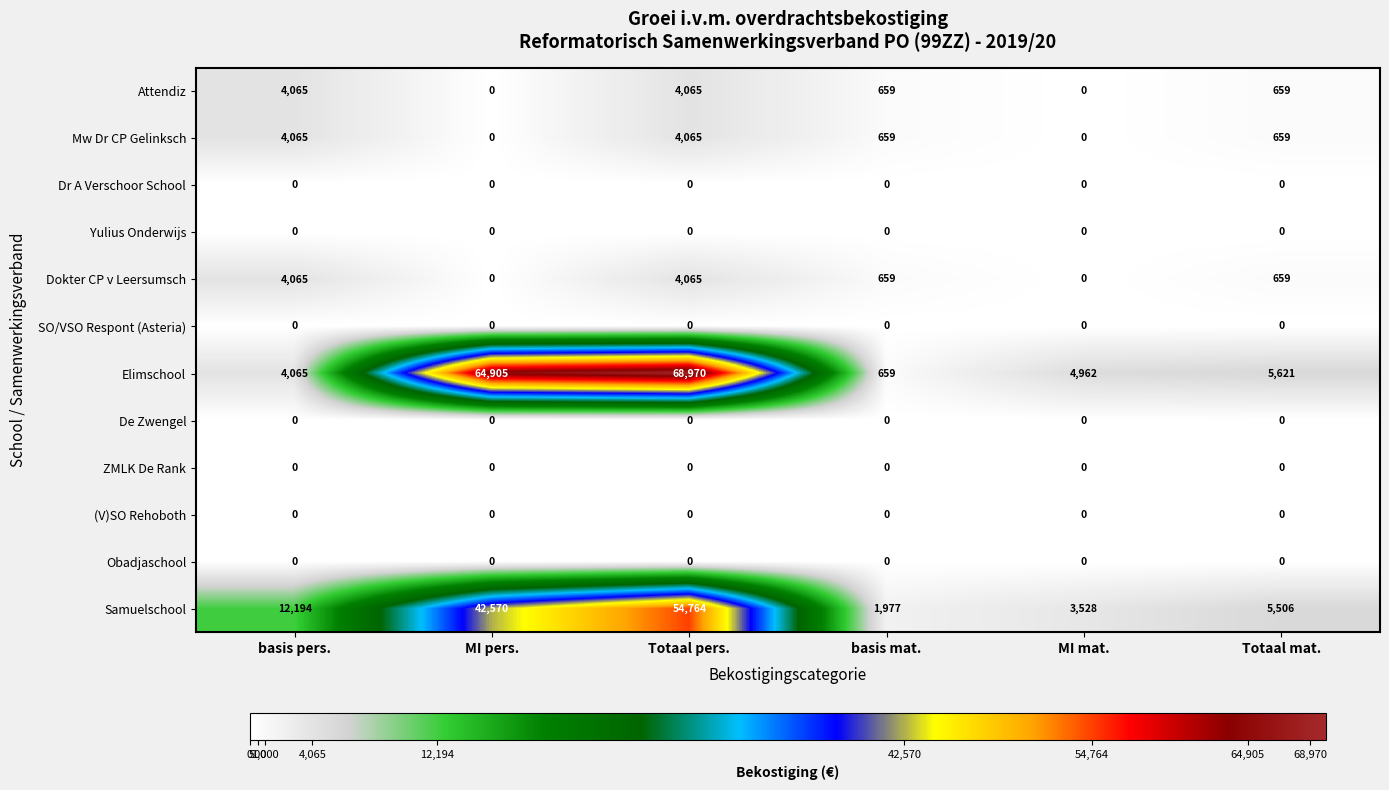

How many categories are shown in the chart?

6